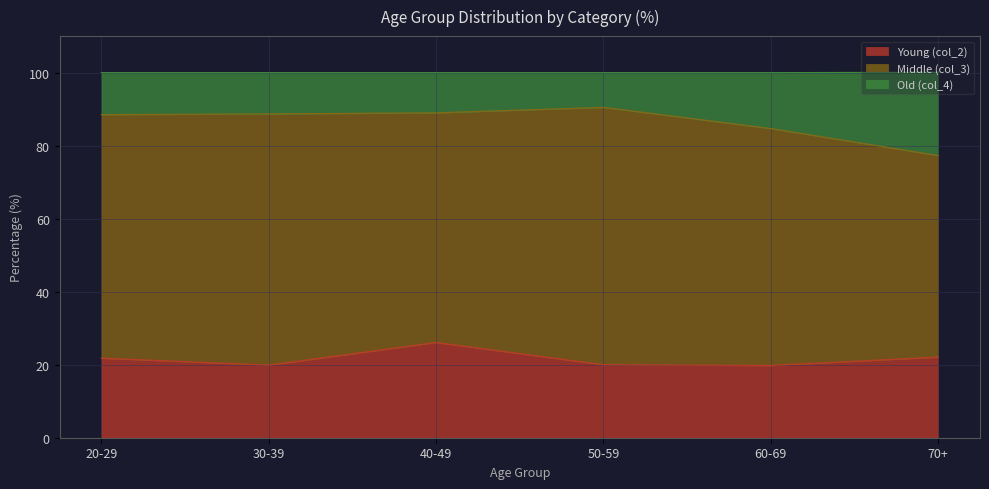

At which label does Young (col_2) reach its minimum?

60-69